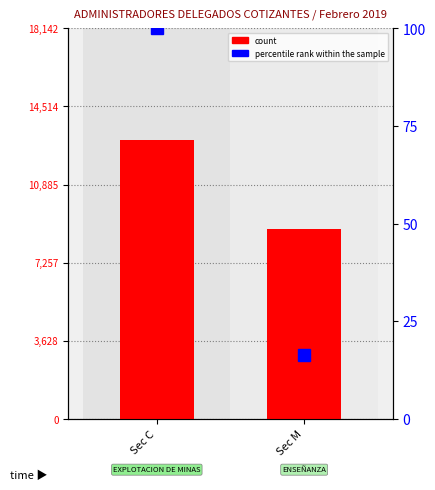

What is the value of the count bar at the 2nd from the left?

8824.0